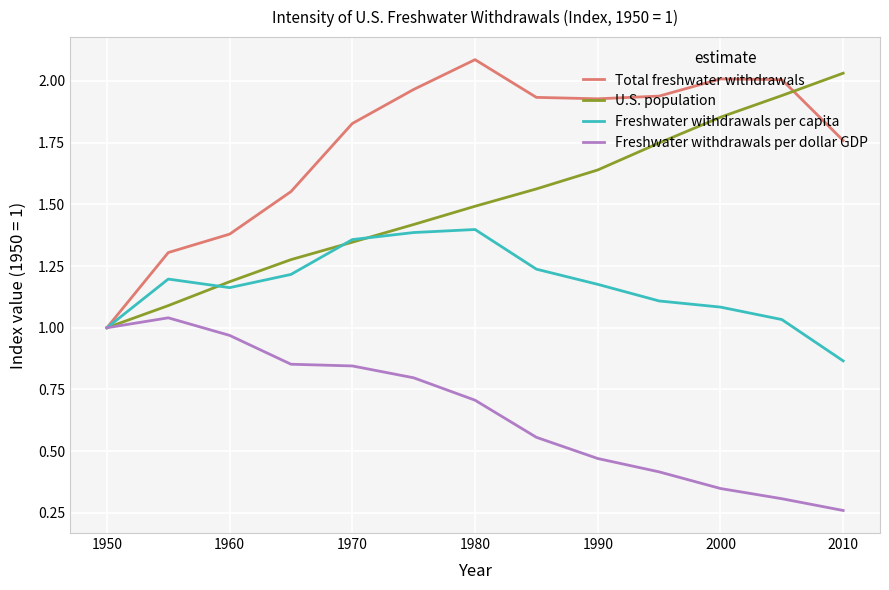

List the series in order of their overall mean, highest first.

Total freshwater withdrawals, U.S. population, Freshwater withdrawals per capita, Freshwater withdrawals per dollar GDP